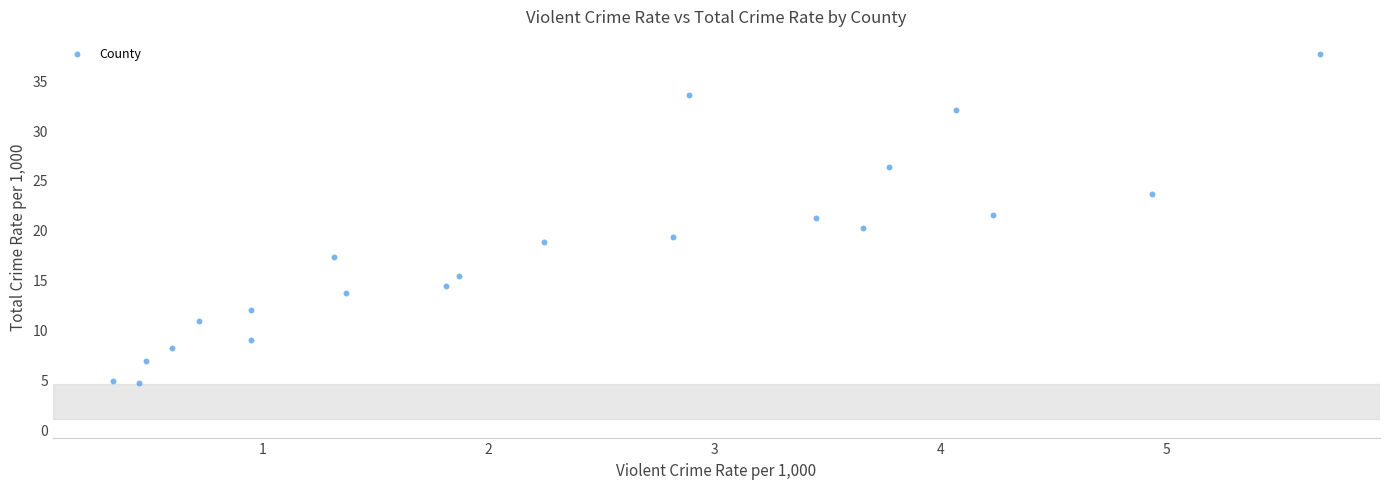

What is the range of X values (max minus min)?

5.3